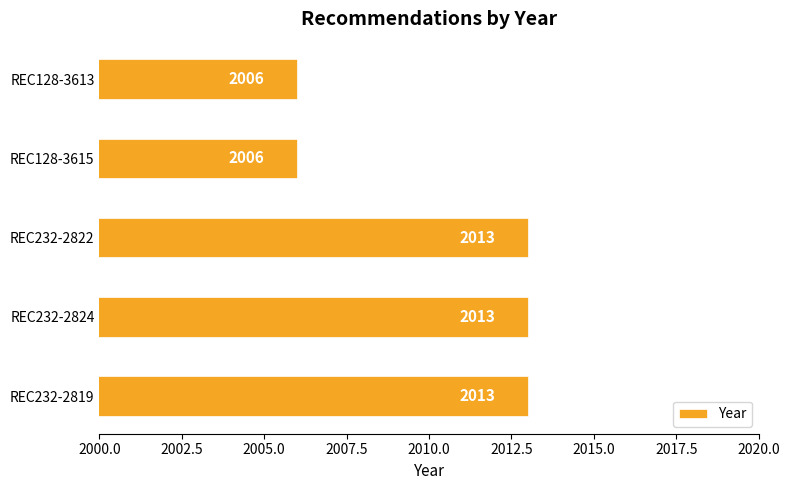

How many values are between 2006 and 2013?

5